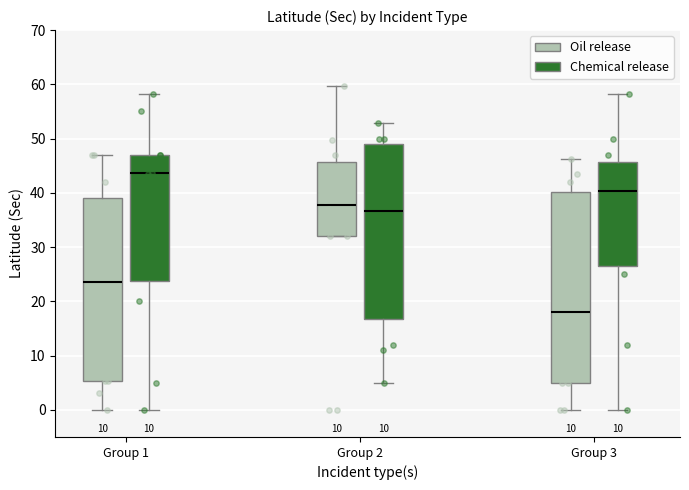

Reading left to right, transcribe this box plot: for each box, give where its median line is, the range the box spans, and where its two whiskers end, as read against the y-axis. The values are not printed on the chart, so give them approximately, as read against the axis.

Group 1 (Oil release): median 24, box 5 to 39, whiskers 0 to 47
Group 1 (Chemical release): median 44, box 24 to 47, whiskers 0 to 58
Group 2 (Oil release): median 38, box 32 to 46, whiskers 32 to 60
Group 2 (Chemical release): median 37, box 17 to 49, whiskers 5 to 53
Group 3 (Oil release): median 18, box 5 to 40, whiskers 0 to 46
Group 3 (Chemical release): median 40, box 27 to 46, whiskers 0 to 58